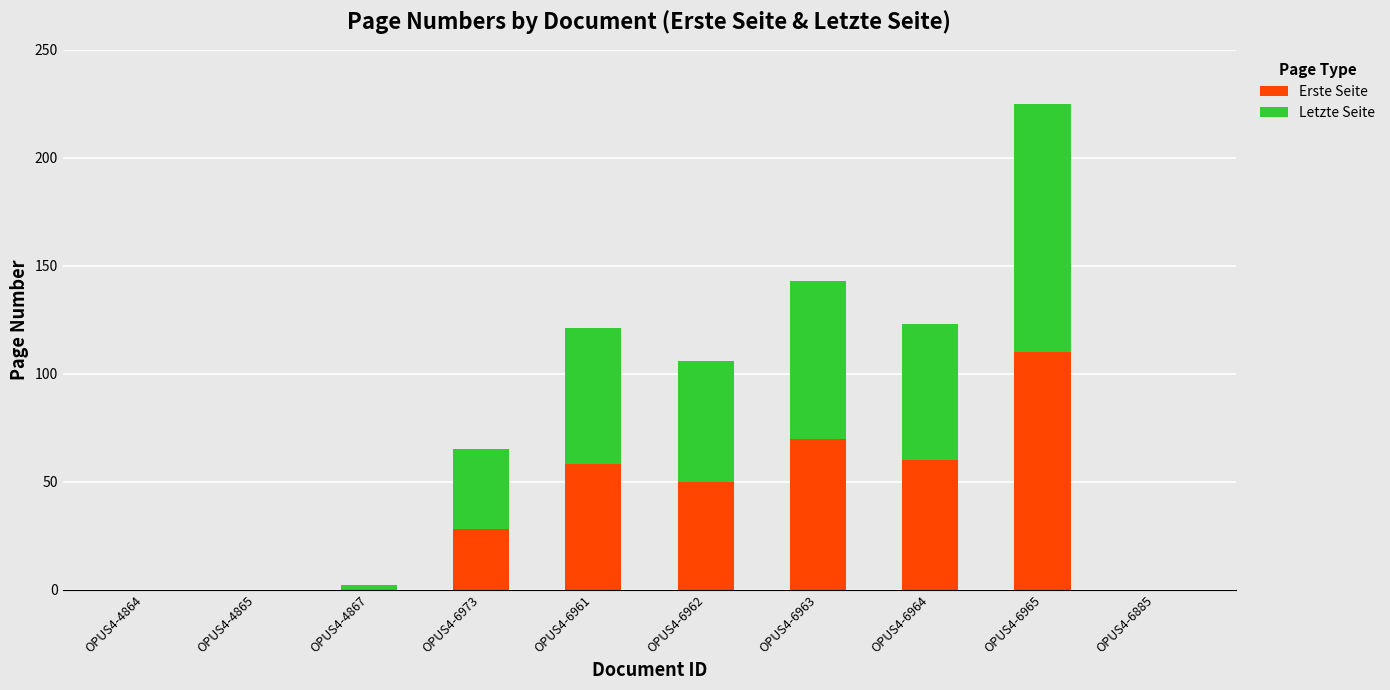

Reading left to right, list the values for the Erste Seite series.

OPUS4-4864=0	OPUS4-4865=0	OPUS4-4867=0	OPUS4-6973=28	OPUS4-6961=58	OPUS4-6962=50	OPUS4-6963=70	OPUS4-6964=60	OPUS4-6965=110	OPUS4-6885=0